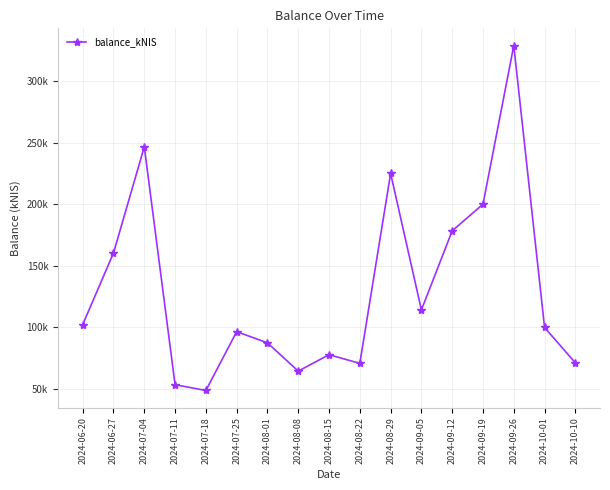

Where is the data nearest to the value 188795?

2024-09-12